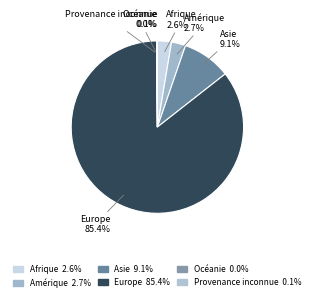

How many segments does this pie chart have?

6